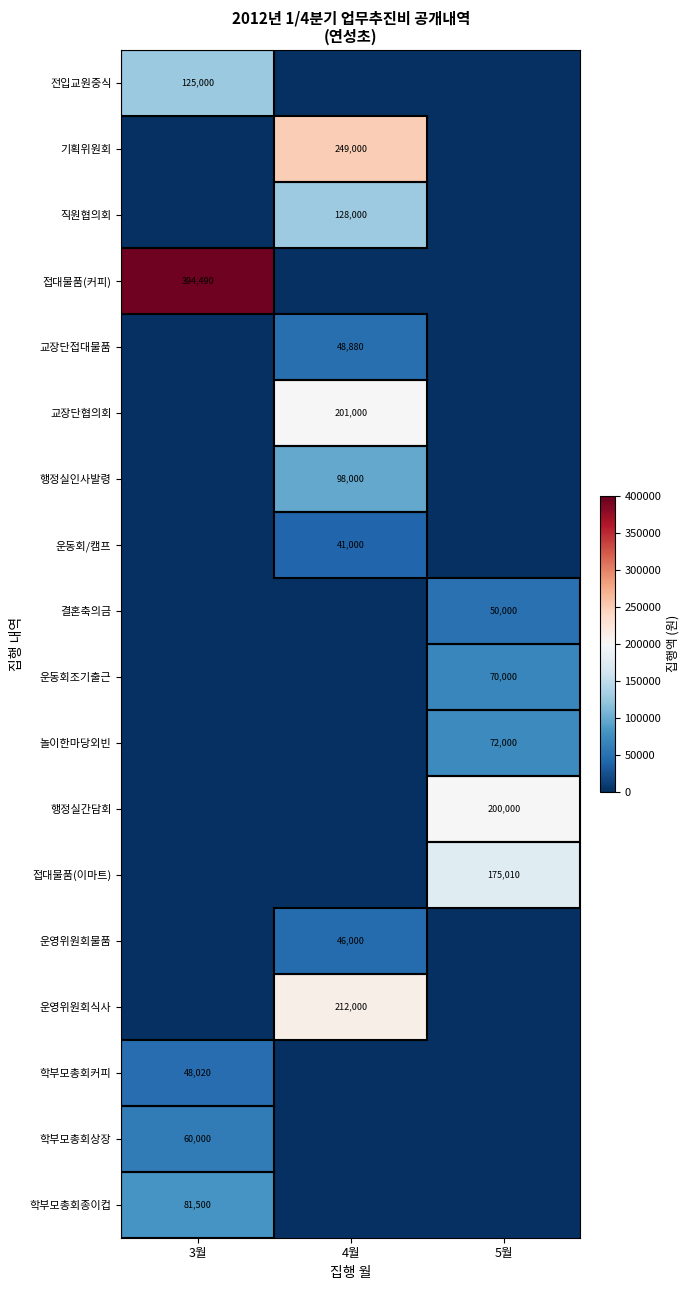

Is the value of 직원협의회 at 4월 greater than the value of 운영위원회물품 at 4월?

Yes